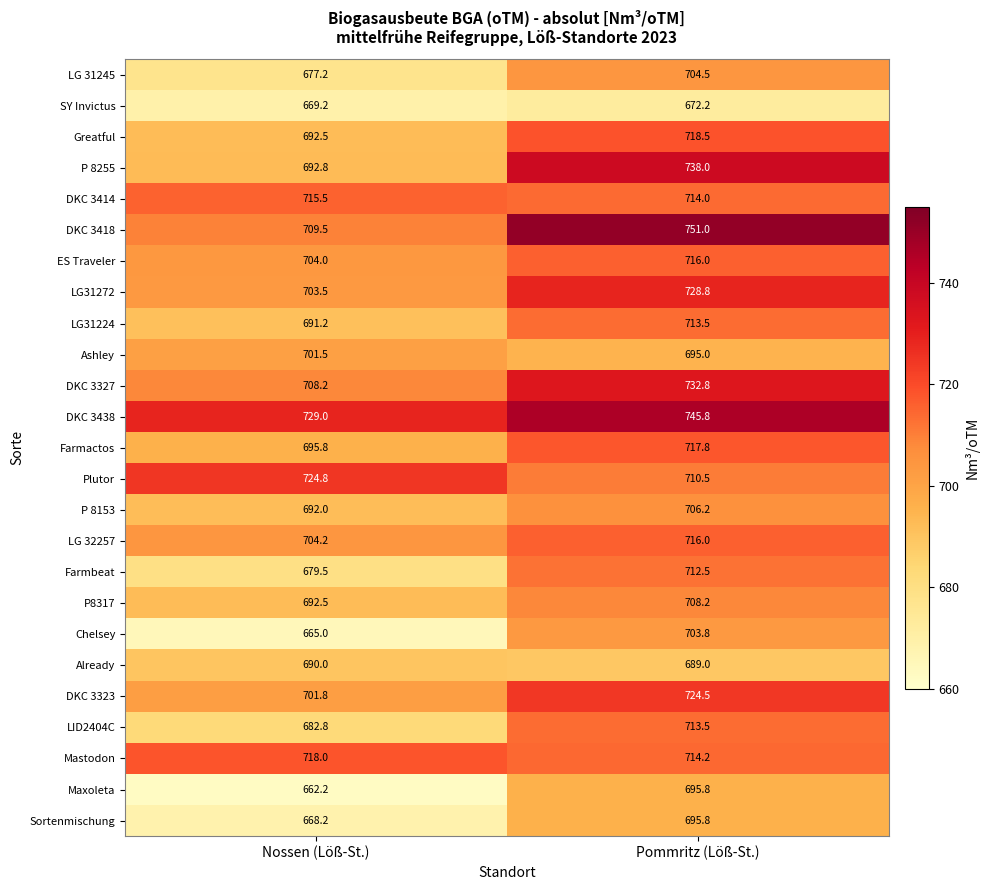

What is the sum of all ES Traveler values?

1420.0